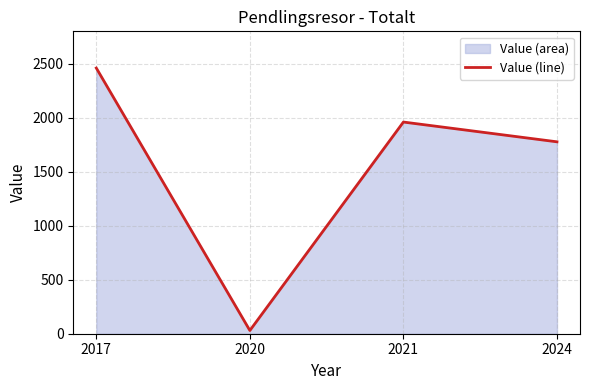

How many interior local valleys (lower than both neighbors) does the data have?

1